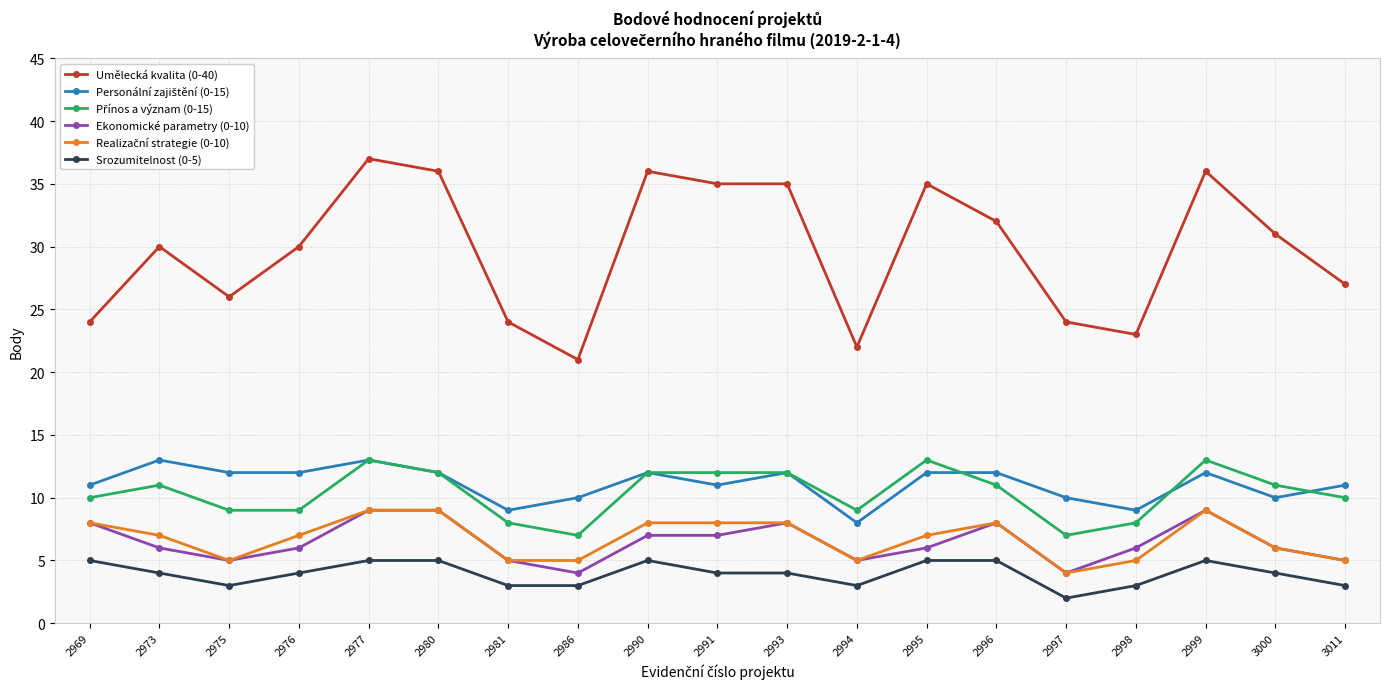

At how many categories does at least one series exceed 20?

19